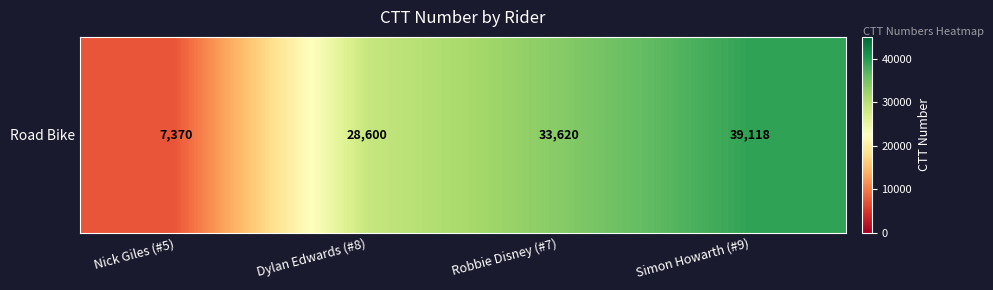

What is the average value?

27177